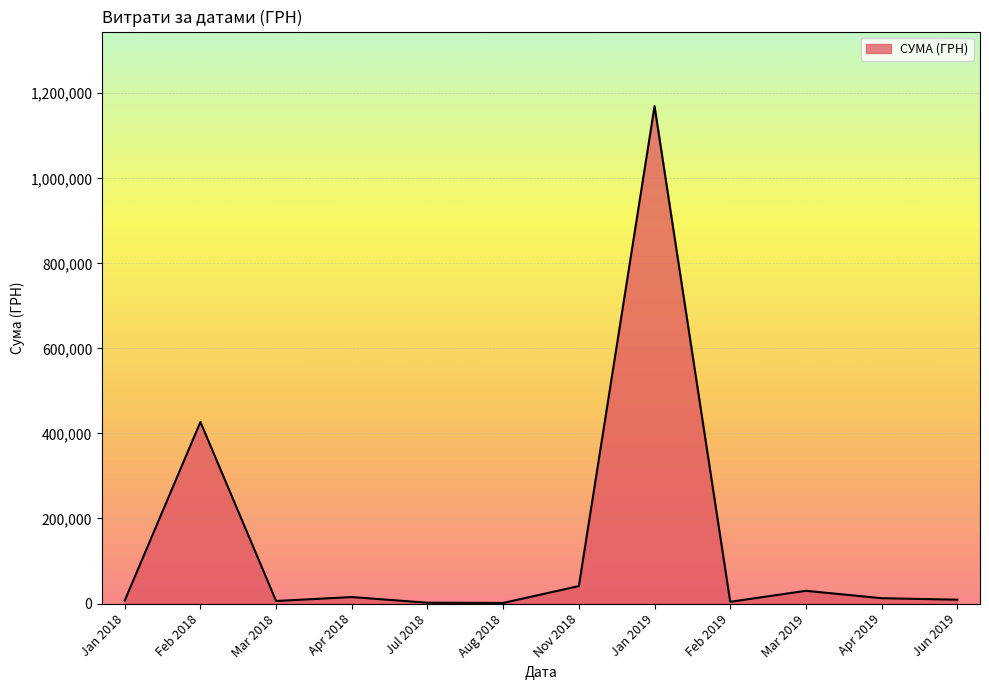

At which category does the chart reach its peak across all series?

Jan 2019